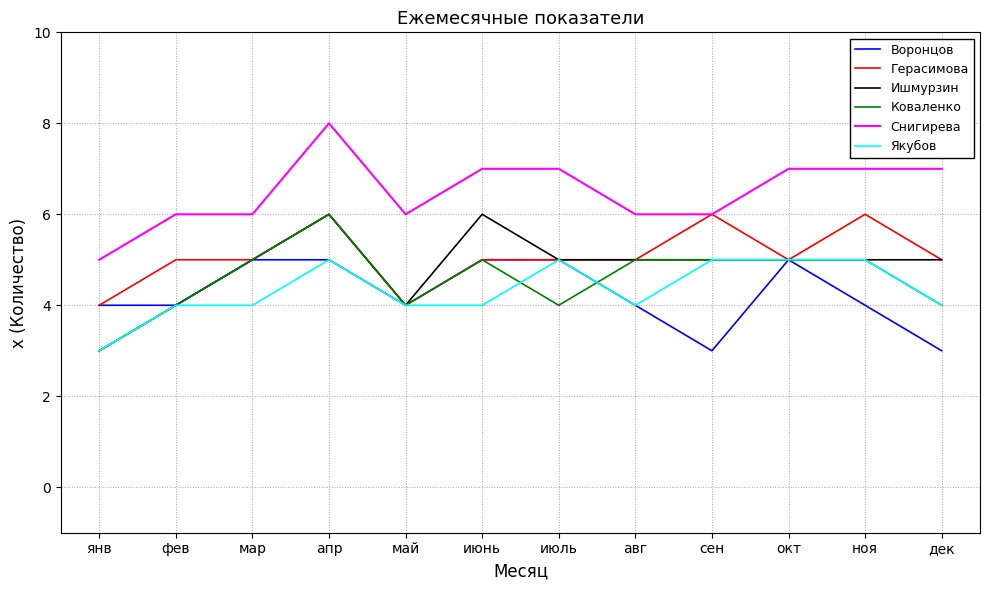

True or false: Якубов and Снигирева intersect in this chart.

False